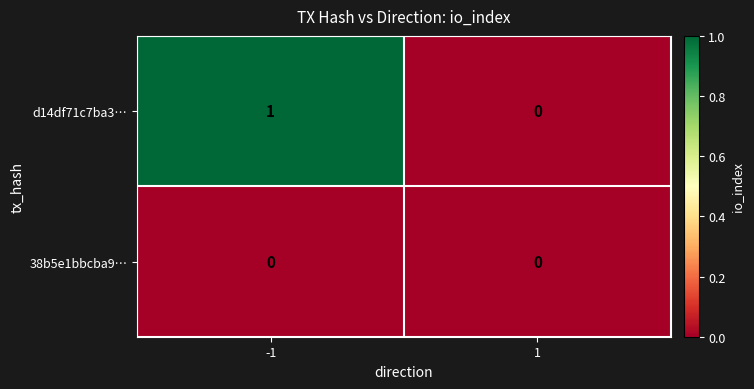

Which series has the largest total across all categories?

d14df71c7ba3…